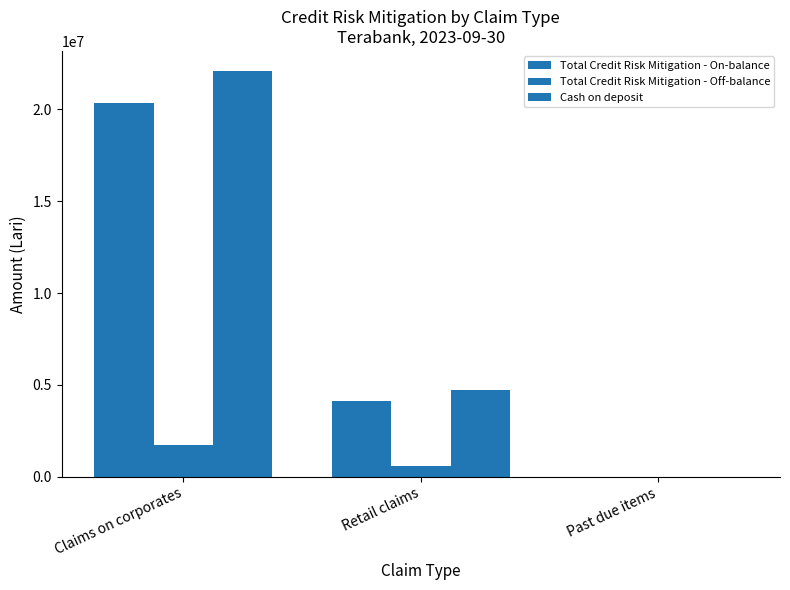

What value does the Total Credit Risk Mitigation - Off-balance series have at Claims on corporates?

1736181.9